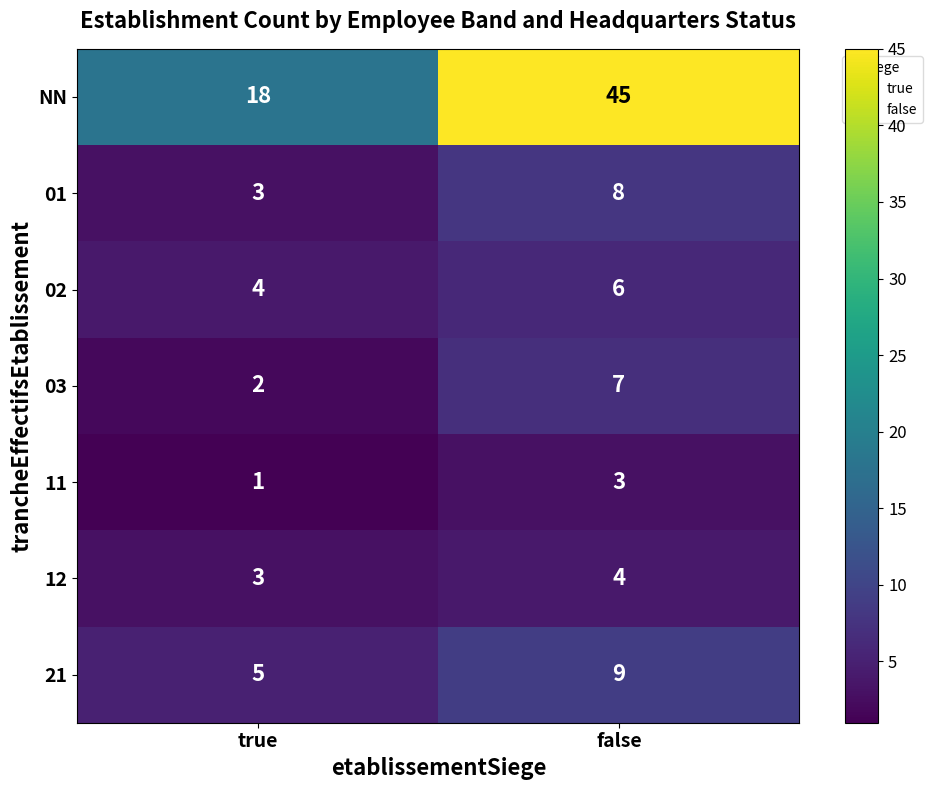

True or false: 02 has a value of 2 at true.

False